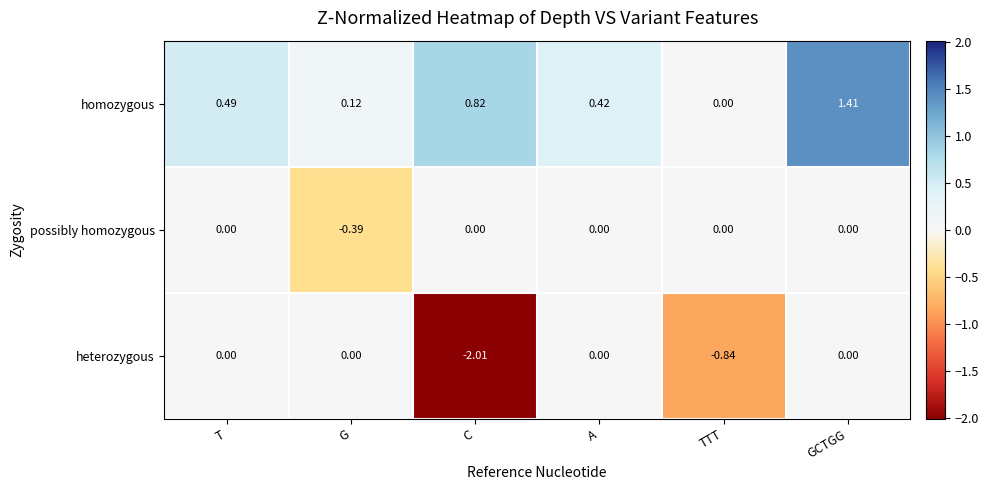

At which label is homozygous closest to 0?

TTT